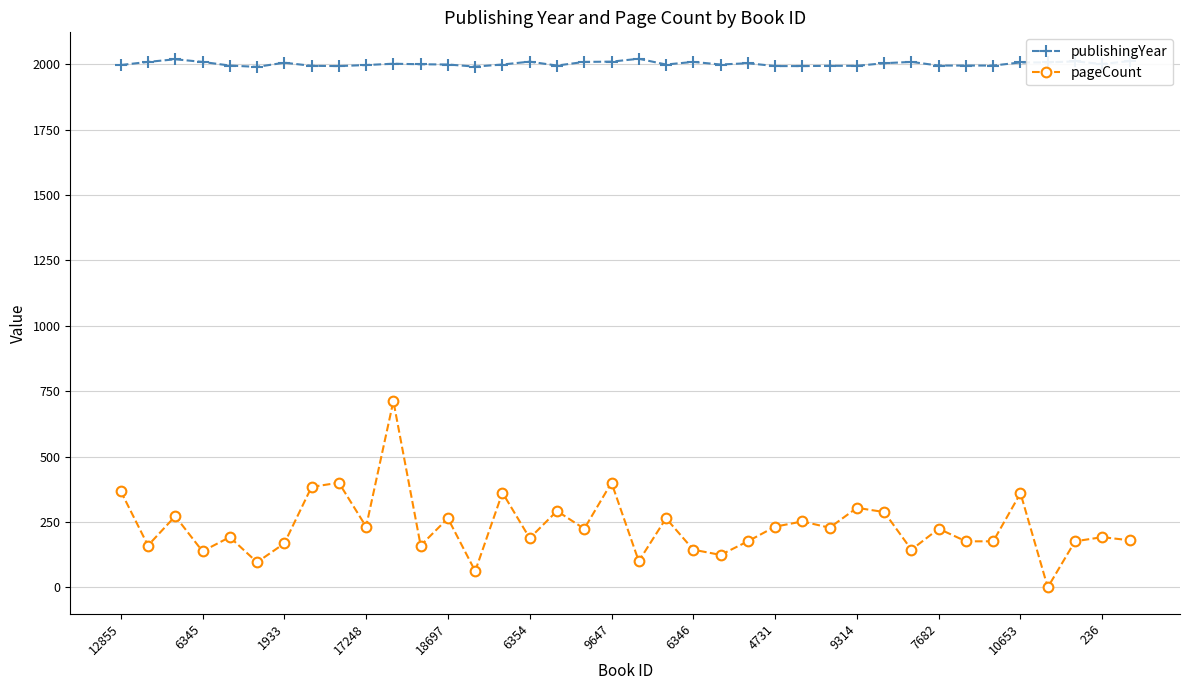

Which series has the widest spread of values?

pageCount